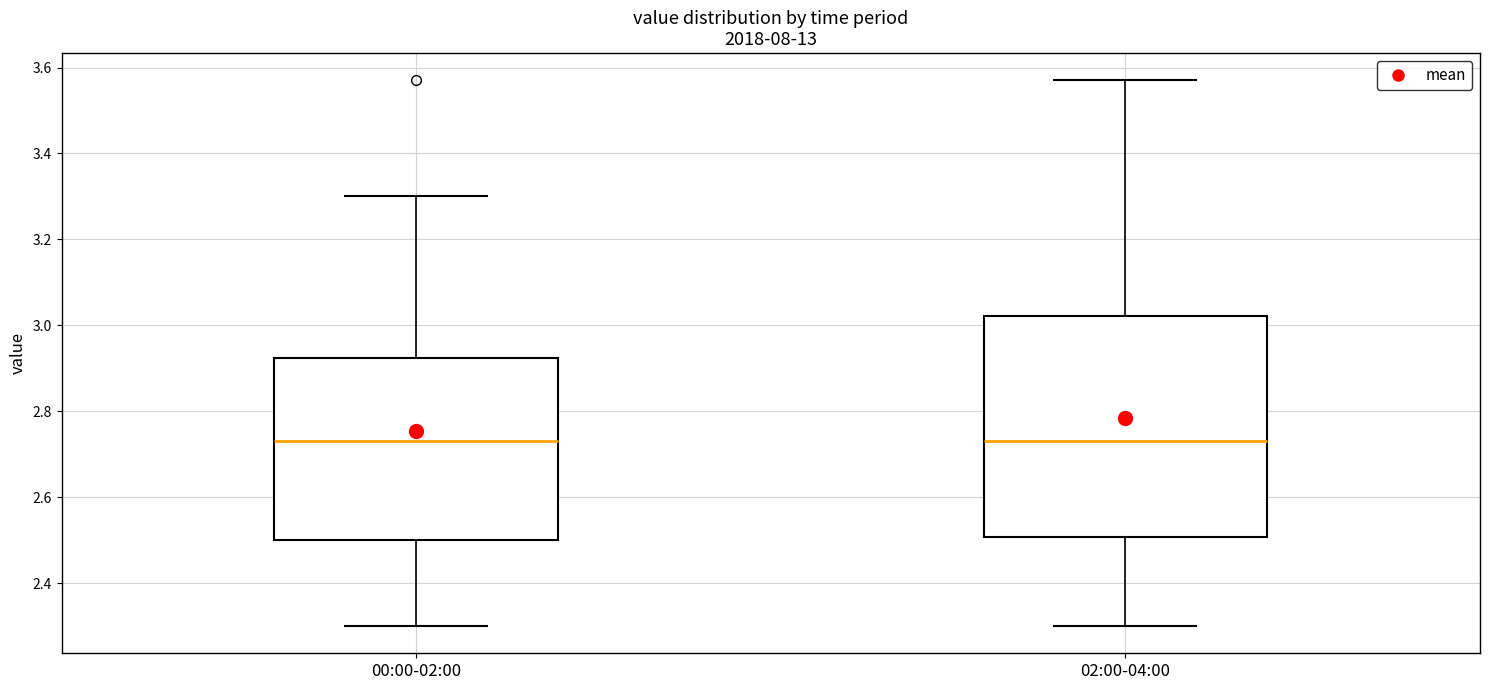

Reading left to right, read every box against the y-axis: the position of its median line, the range the box covers, and the ends of its whiskers. The values are not printed on the chart, so give them approximately, as read against the axis.

00:00-02:00: median 2.74, box 2.50 to 2.92, whiskers 2.30 to 3.30
02:00-04:00: median 2.74, box 2.50 to 3.02, whiskers 2.30 to 3.58